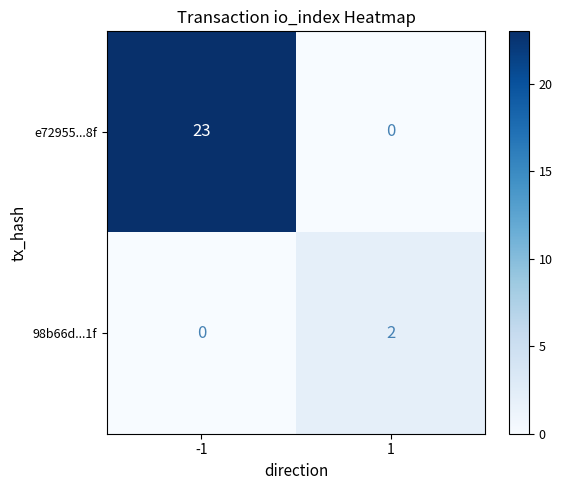

What is the difference between the highest and lowest values at -1?

23